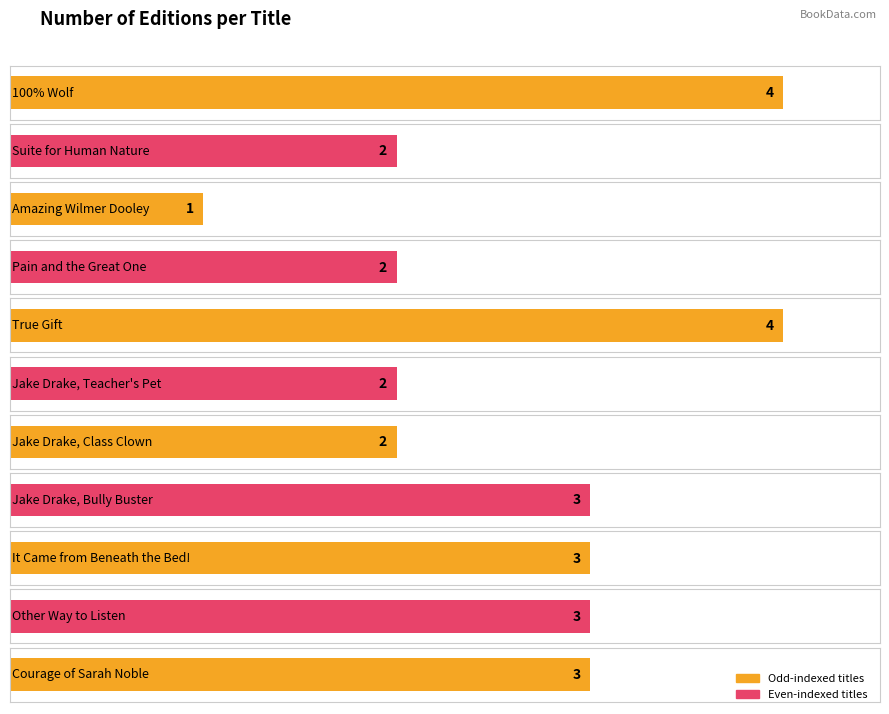

Count the number of categories in the chart.

11